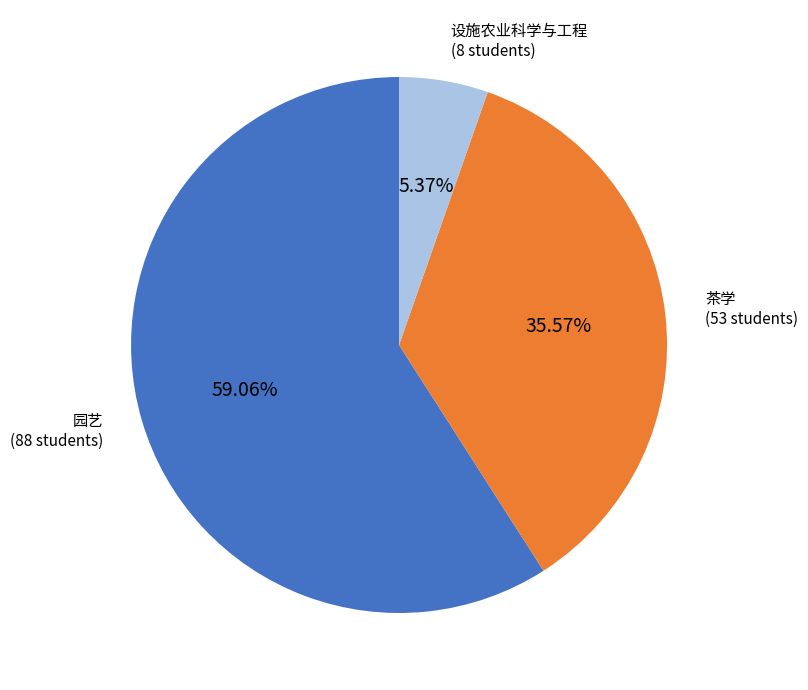

To the nearest percent, what percentage of the pie is 设施农业科学与工程?

5%